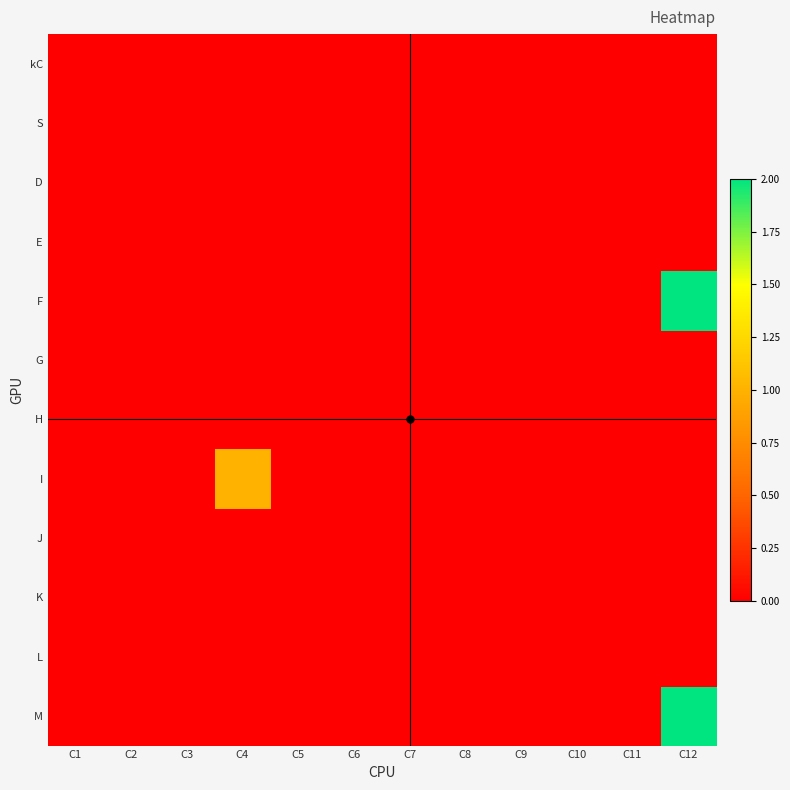

Reading left to right, list all the values displayed in this chart.

kC: C1=0	C2=0	C3=0	C4=0	C5=0	C6=0	C7=0	C8=0	C9=0	C10=0	C11=0	C12=0
S: C1=0	C2=0	C3=0	C4=0	C5=0	C6=0	C7=0	C8=0	C9=0	C10=0	C11=0	C12=0
D: C1=0	C2=0	C3=0	C4=0	C5=0	C6=0	C7=0	C8=0	C9=0	C10=0	C11=0	C12=0
E: C1=0	C2=0	C3=0	C4=0	C5=0	C6=0	C7=0	C8=0	C9=0	C10=0	C11=0	C12=0
F: C1=0	C2=0	C3=0	C4=0	C5=0	C6=0	C7=0	C8=0	C9=0	C10=0	C11=0	C12=2
G: C1=0	C2=0	C3=0	C4=0	C5=0	C6=0	C7=0	C8=0	C9=0	C10=0	C11=0	C12=0
H: C1=0	C2=0	C3=0	C4=0	C5=0	C6=0	C7=0	C8=0	C9=0	C10=0	C11=0	C12=0
I: C1=0	C2=0	C3=0	C4=1	C5=0	C6=0	C7=0	C8=0	C9=0	C10=0	C11=0	C12=0
J: C1=0	C2=0	C3=0	C4=0	C5=0	C6=0	C7=0	C8=0	C9=0	C10=0	C11=0	C12=0
K: C1=0	C2=0	C3=0	C4=0	C5=0	C6=0	C7=0	C8=0	C9=0	C10=0	C11=0	C12=0
L: C1=0	C2=0	C3=0	C4=0	C5=0	C6=0	C7=0	C8=0	C9=0	C10=0	C11=0	C12=0
M: C1=0	C2=0	C3=0	C4=0	C5=0	C6=0	C7=0	C8=0	C9=0	C10=0	C11=0	C12=2